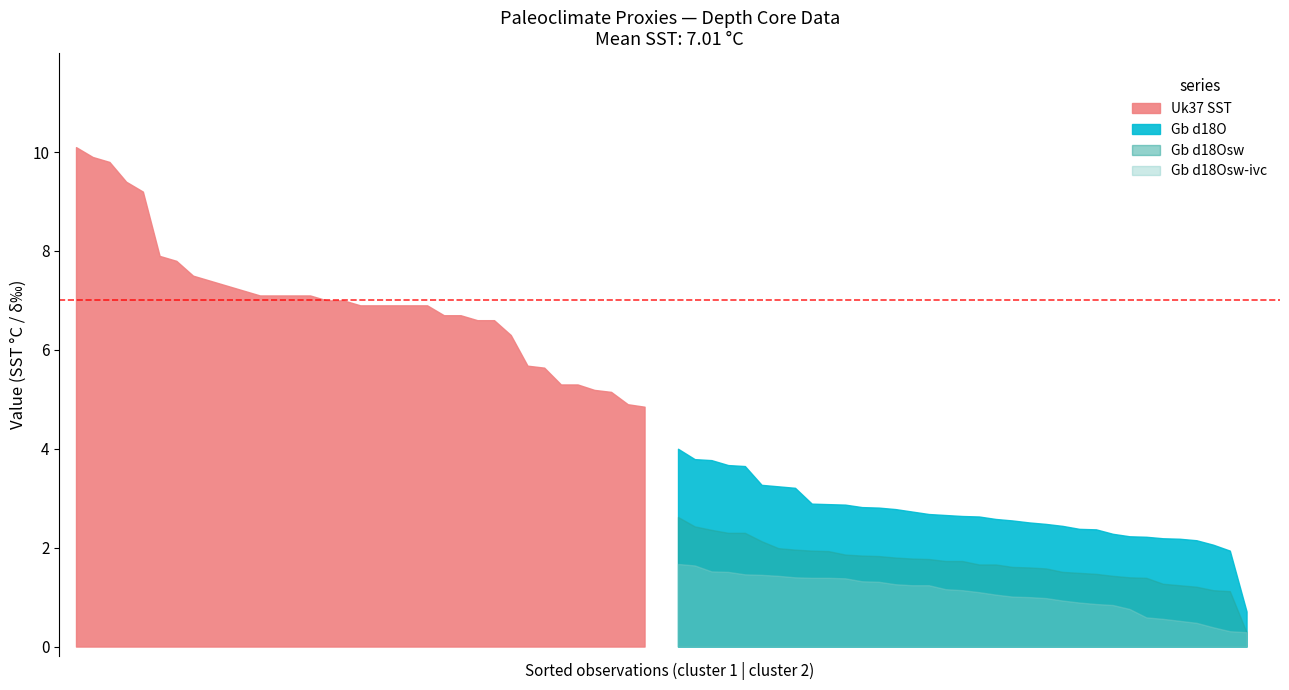

At which category does Gb d18Osw reach its first local peak?

2